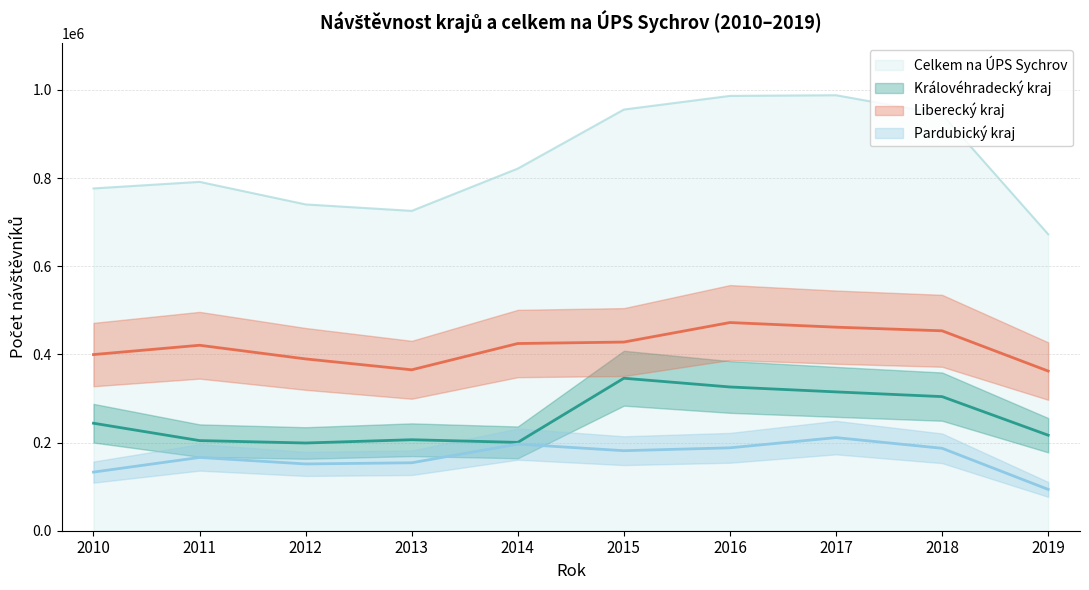

What is the sum of all Pardubický kraj values?

1663078